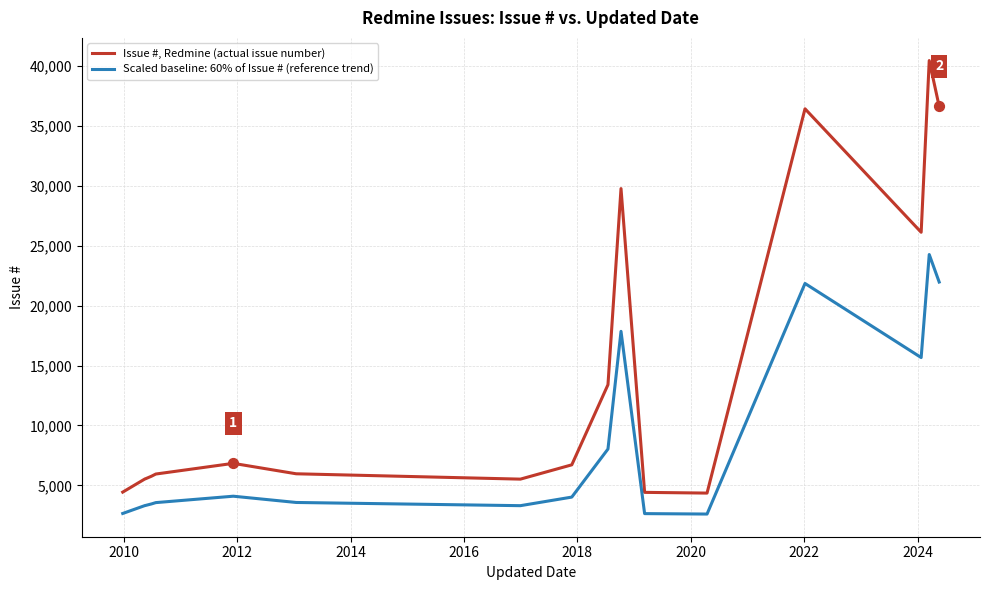

Which series has the largest range (max minus min)?

Issue #, Redmine (actual issue number)